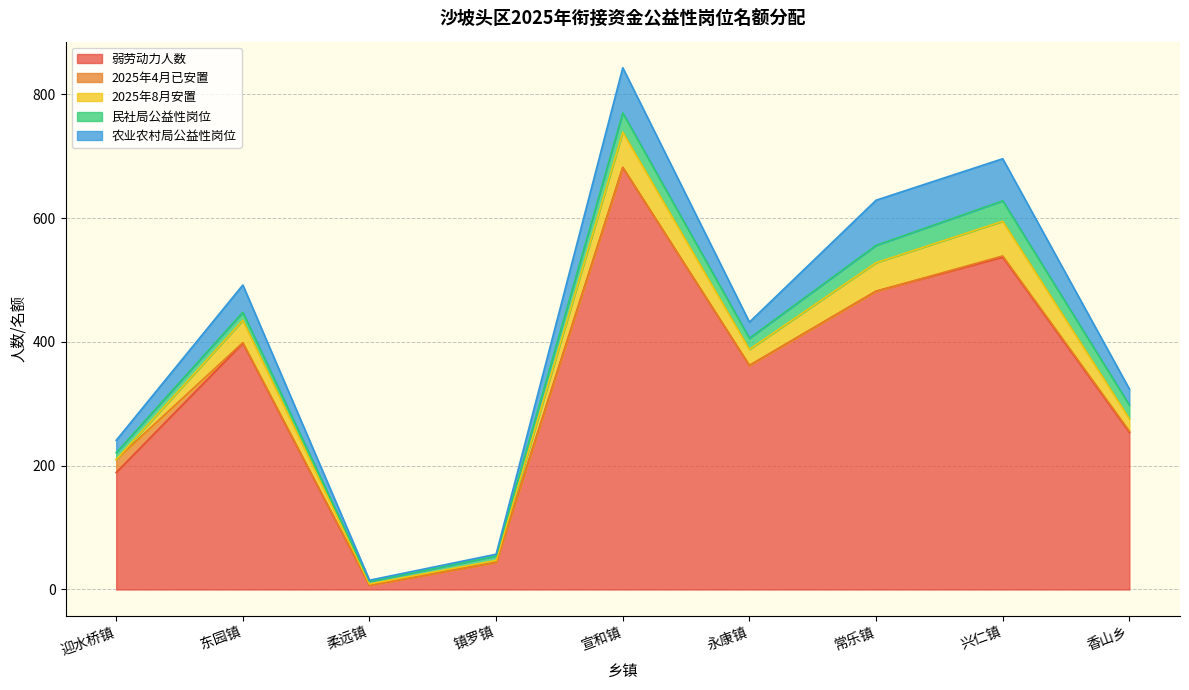

Reading left to right, what are all the values shown in this chart?

弱劳动力人数: 迎水桥镇=189	东园镇=398	柔远镇=7	镇罗镇=44	宣和镇=682	永康镇=362	常乐镇=482	兴仁镇=537	香山乡=254
2025年4月已安置: 迎水桥镇=21	东园镇=1	柔远镇=0	镇罗镇=0	宣和镇=0	永康镇=0	常乐镇=0	兴仁镇=2	香山乡=2
2025年8月安置: 迎水桥镇=0	东园镇=36	柔远镇=2	镇罗镇=3	宣和镇=57	永康镇=26	常乐镇=46	兴仁镇=56	香山乡=20
民社局公益性岗位: 迎水桥镇=11	东园镇=13	柔远镇=4	镇罗镇=7	宣和镇=31	永康镇=18	常乐镇=28	兴仁镇=33	香山乡=22
农业农村局公益性岗位: 迎水桥镇=20	东园镇=44	柔远镇=2	镇罗镇=3	宣和镇=73	永康镇=26	常乐镇=73	兴仁镇=68	香山乡=26